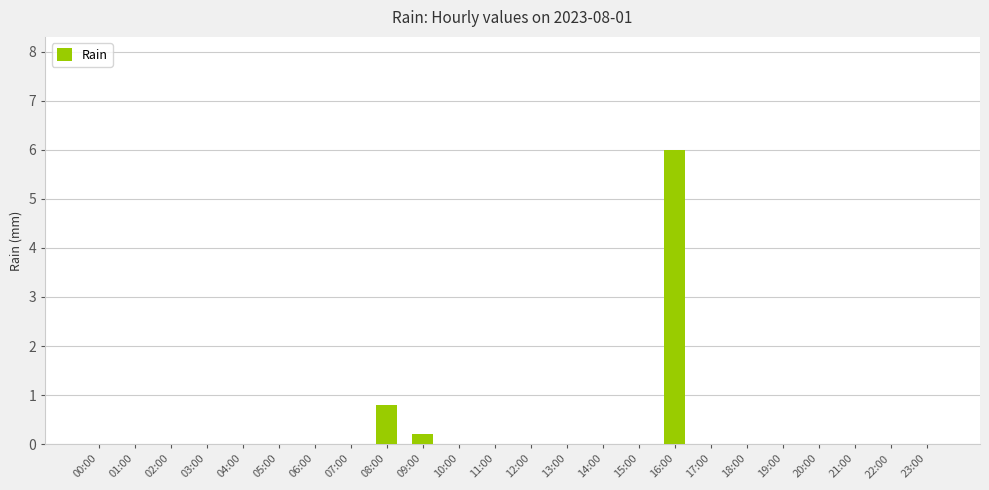

Reading right to left, list all the values displayed in this chart.

0.0	0.0	0.0	0.0	0.0	0.0	0.0	6.0	0.0	0.0	0.0	0.0	0.0	0.0	0.2	0.8	0.0	0.0	0.0	0.0	0.0	0.0	0.0	0.0